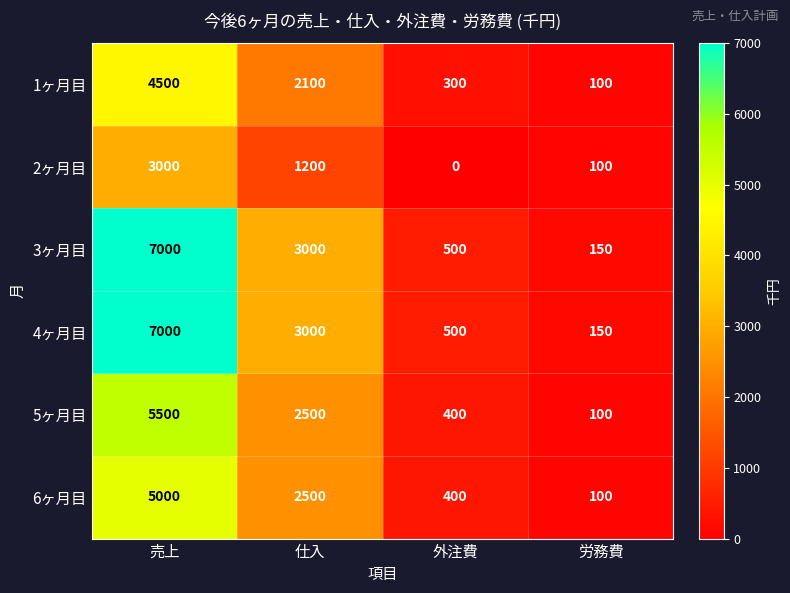

True or false: 6ヶ月目 has a value of 669 at 外注費.

False